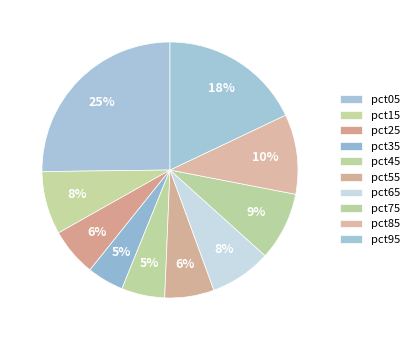

How many segments does this pie chart have?

10